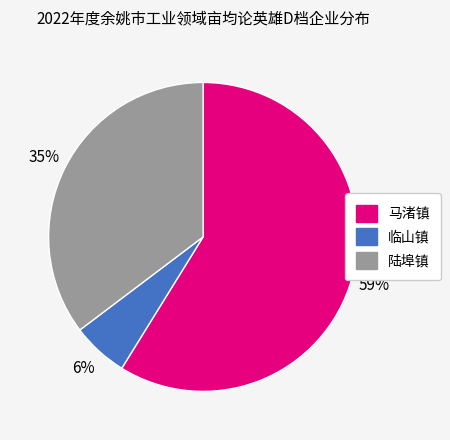

To the nearest percent, what portion does 陆埠镇 represent?

35%